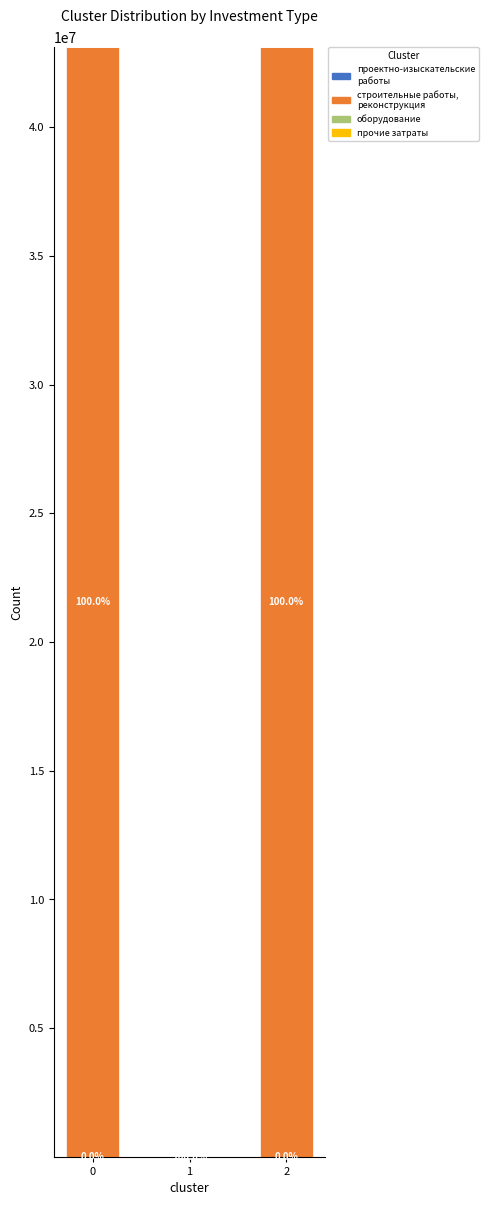

Does the chart contain stacked bars?

Yes